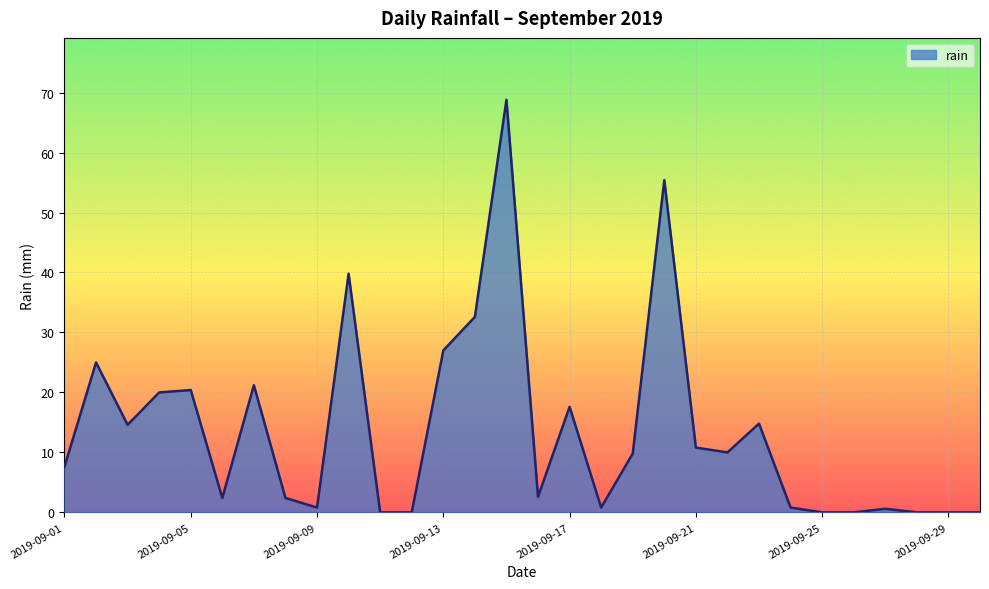

What is the difference between the maximum and minimum values?

68.8